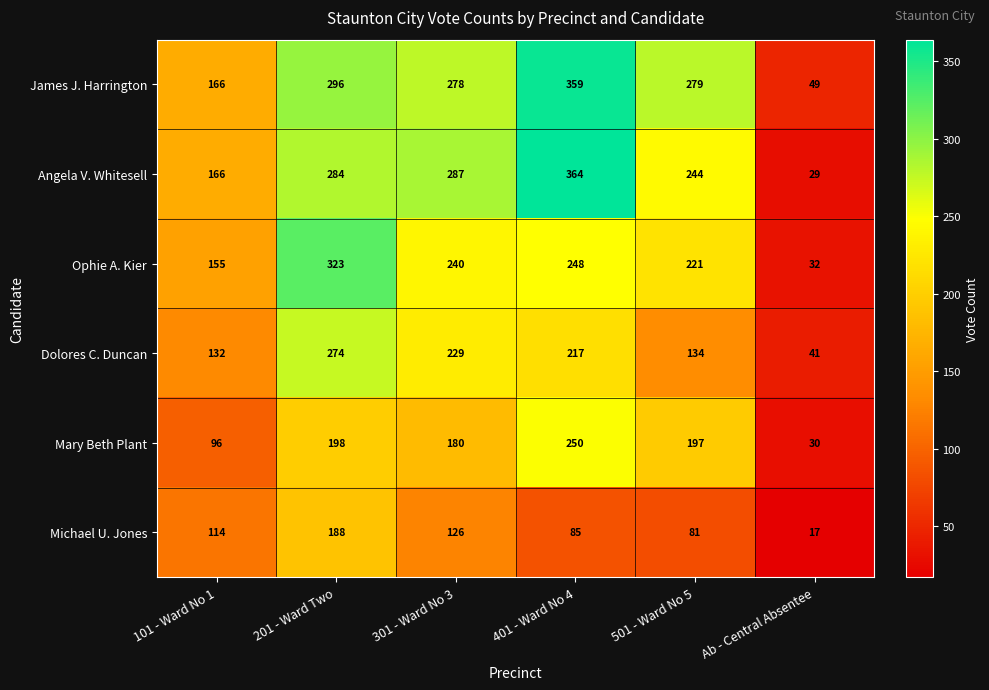

Which series changed the most between 101 - Ward No 1 and 501 - Ward No 5?

James J. Harrington